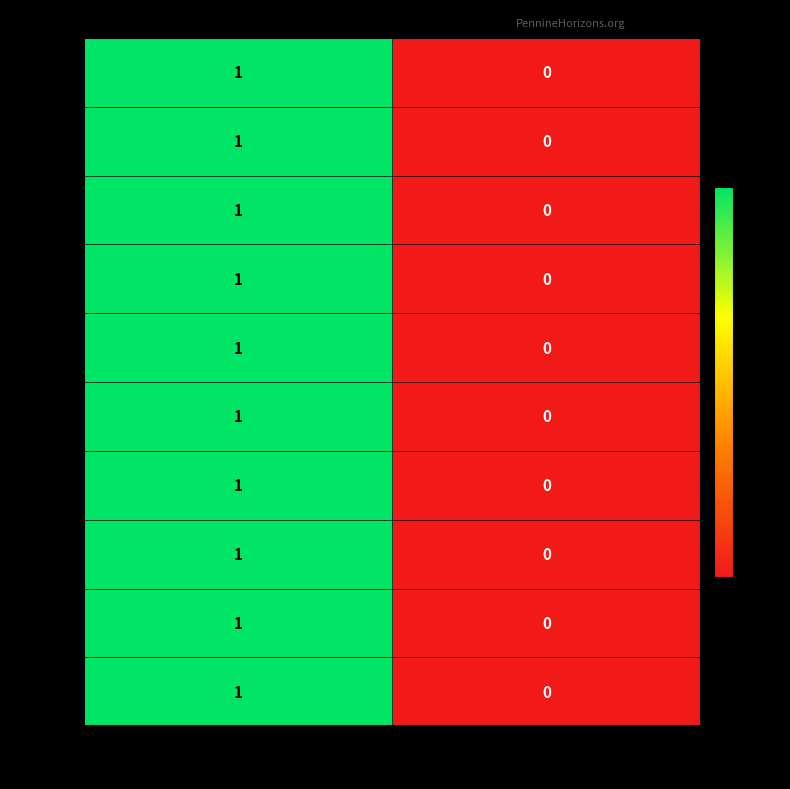

Which label corresponds to the smallest value in the chart?

featured